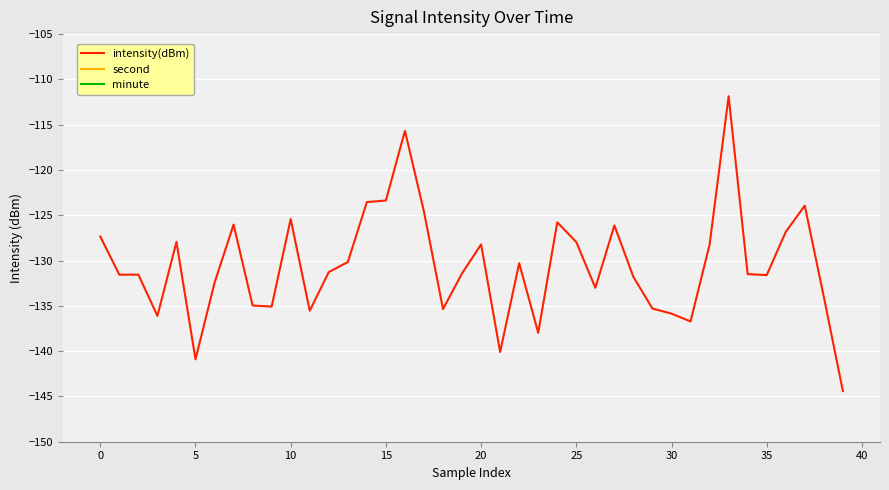

What is the difference between the maximum and minimum values in the intensity(dBm) series?

32.6